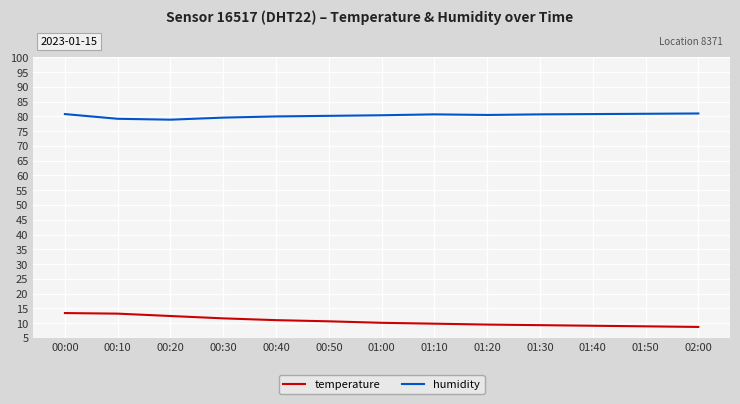

What is the highest value of the humidity series?

81.0